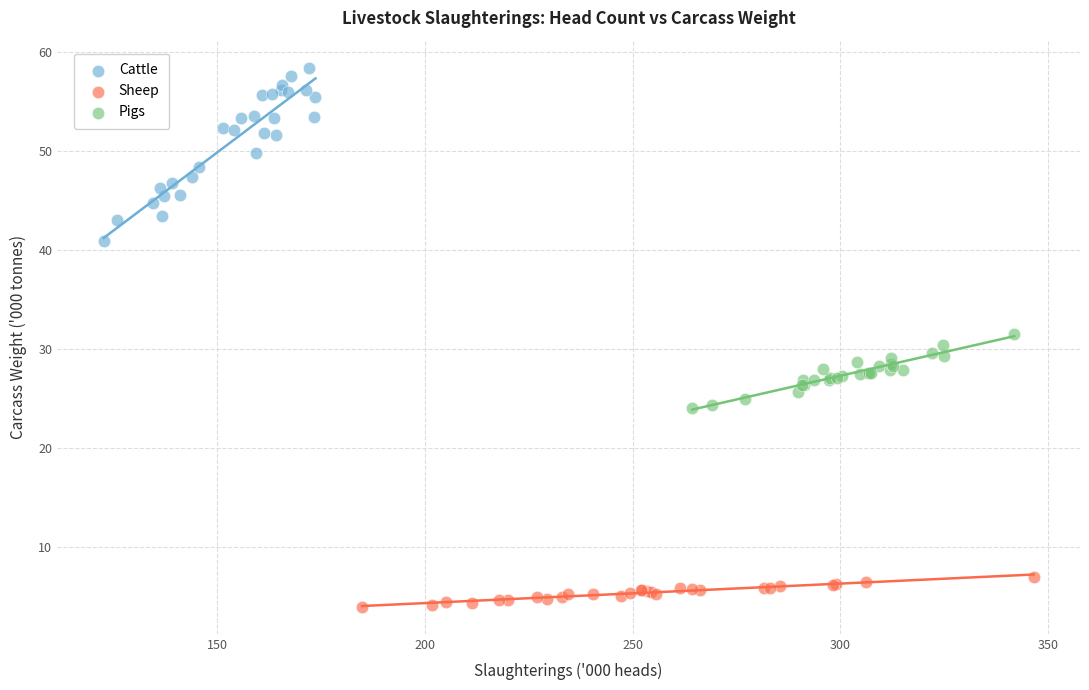

Which series contains the lowest Y value?

Sheep